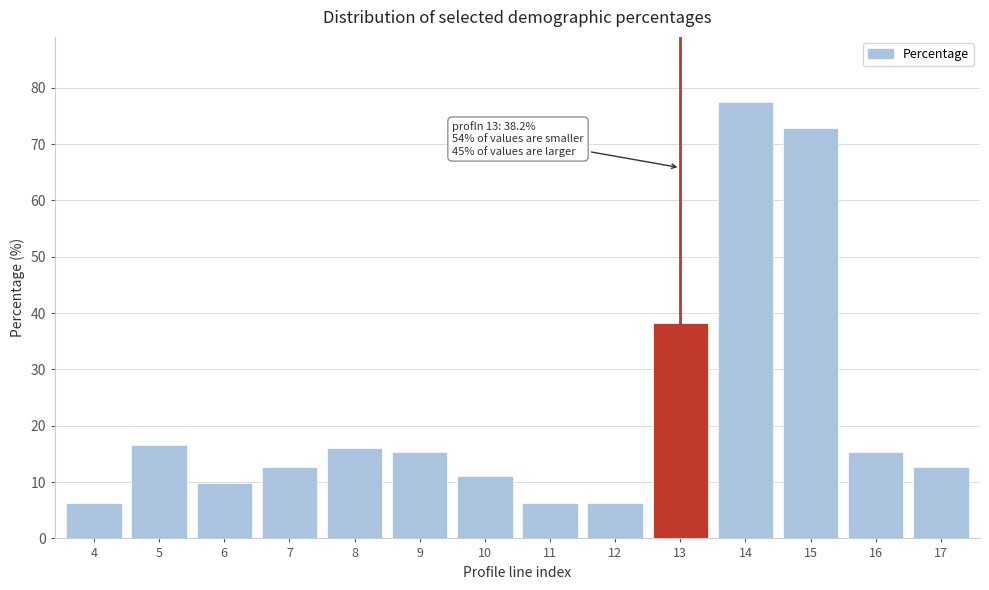

What is the smallest value displayed?

6.2